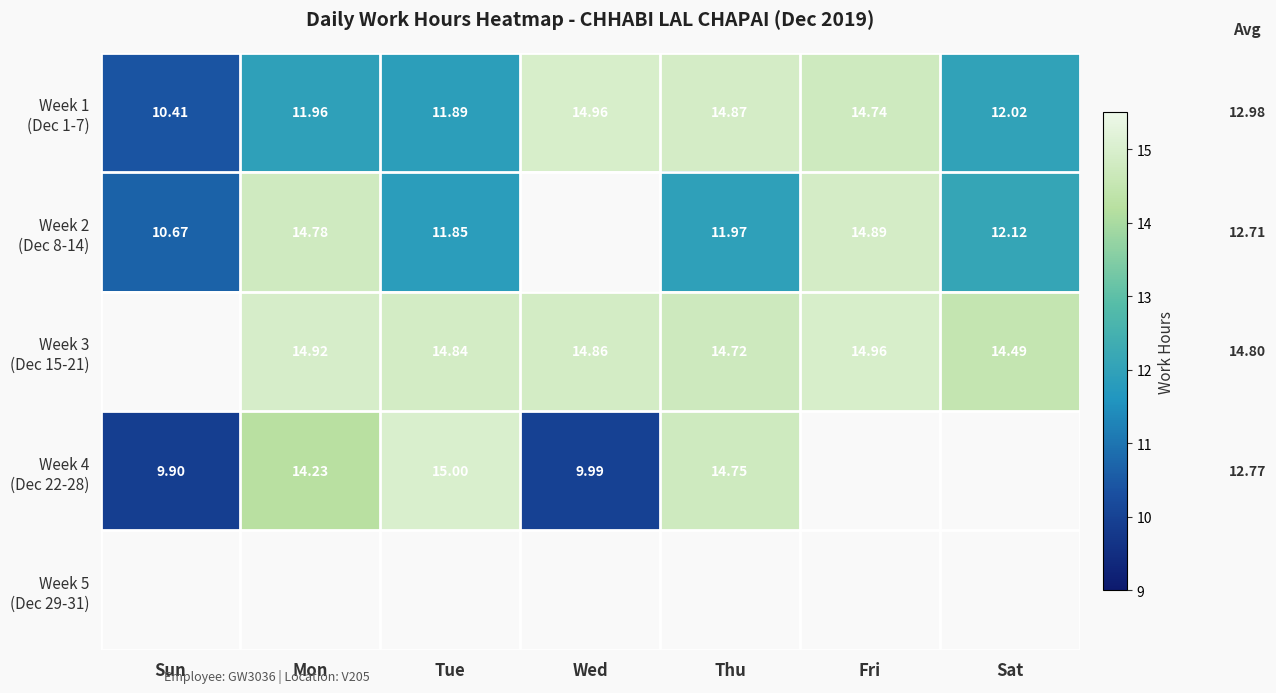

What value does the Week 3 (Dec 15-21) series have at Fri?

15.0